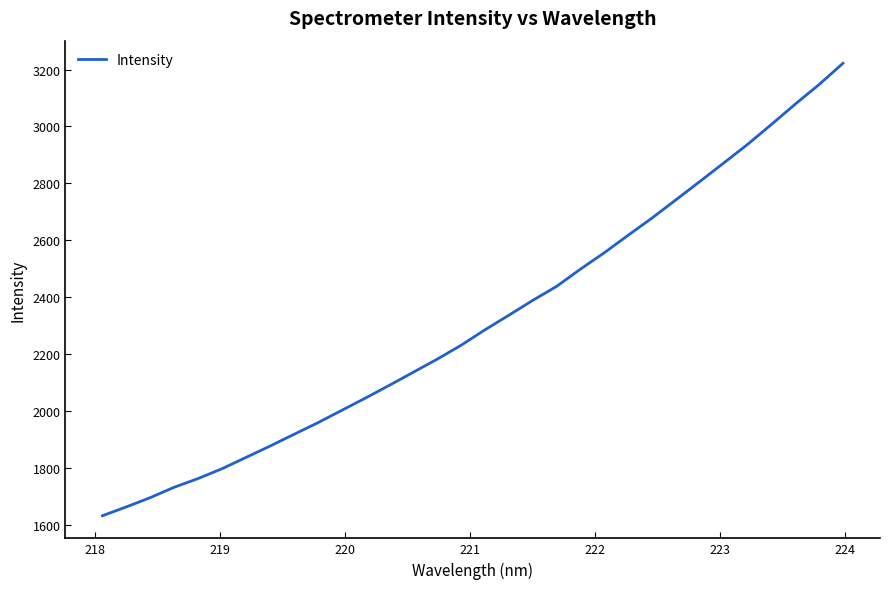

What is the difference between the maximum and minimum values?

1588.8